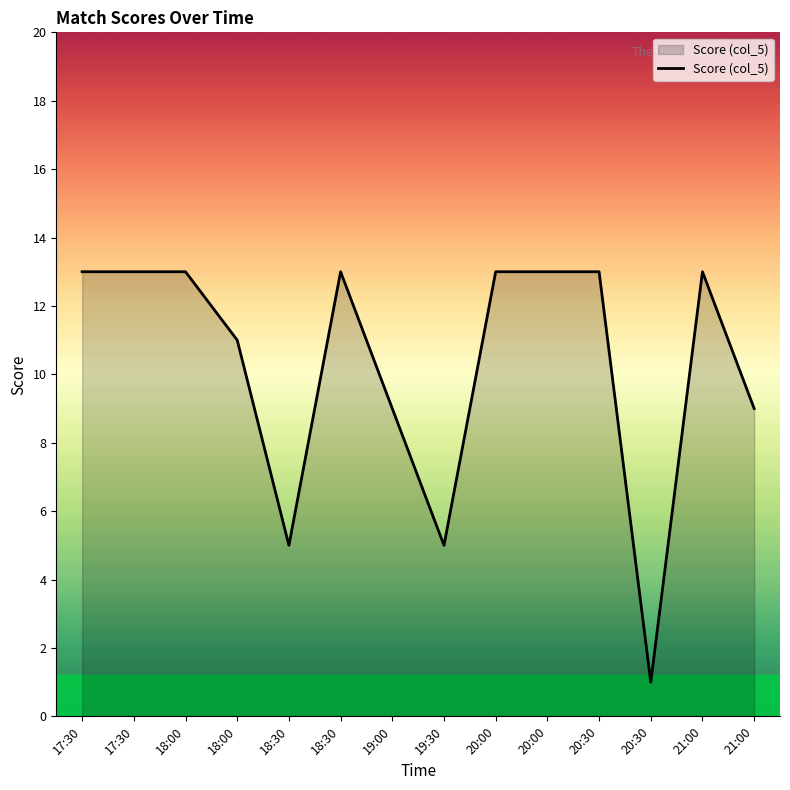

List the labels in order of value, largest first.

17:30, 17:30, 18:00, 18:30, 20:00, 20:00, 20:30, 21:00, 18:00, 19:00, 21:00, 18:30, 19:30, 20:30